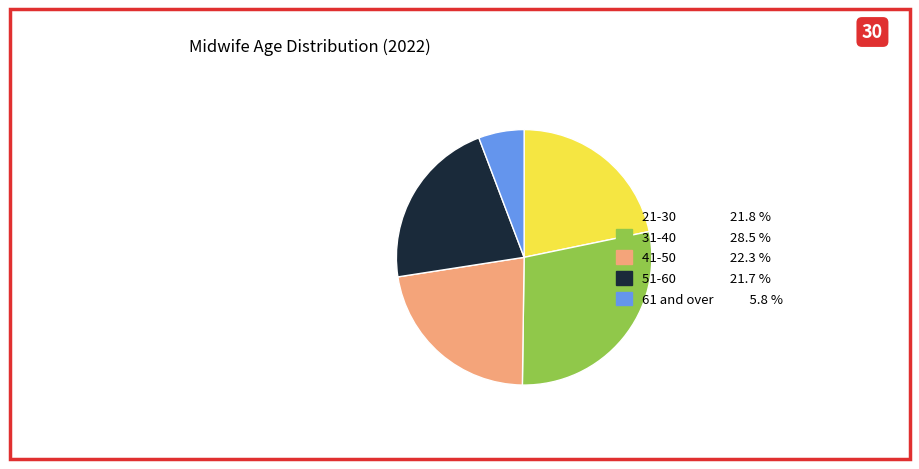

Is it true that 21-30 is 22% of the pie?

True